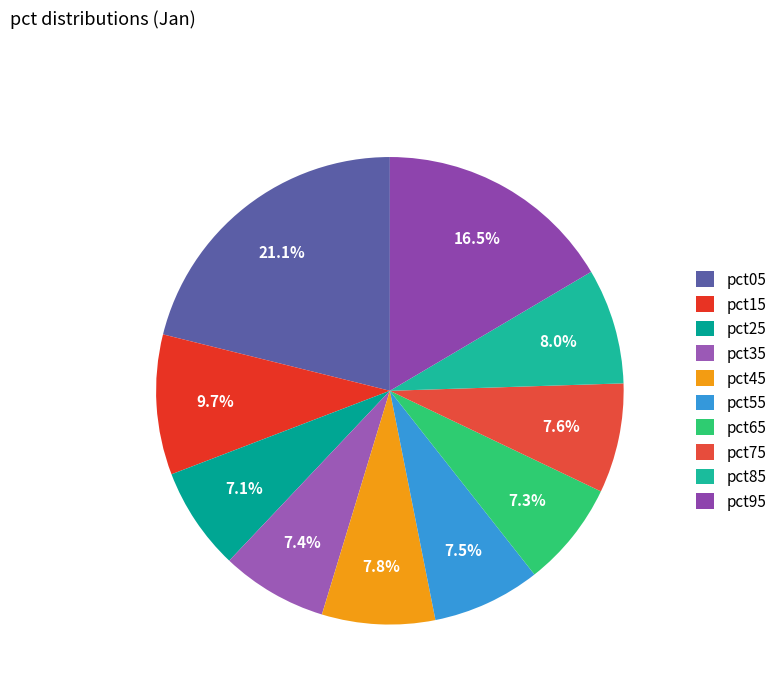

Does pct15 represent more than half of the total?

No